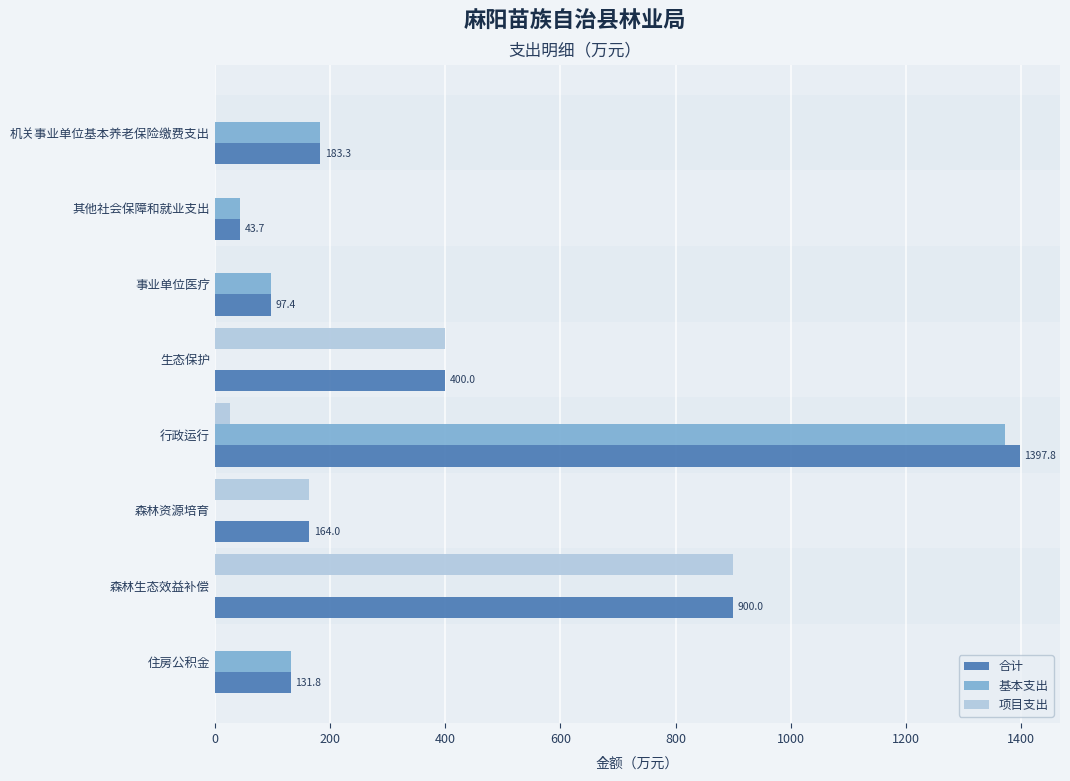

What is the sum of the 合计 values at 其他社会保障和就业支出 and 生态保护?

443.7